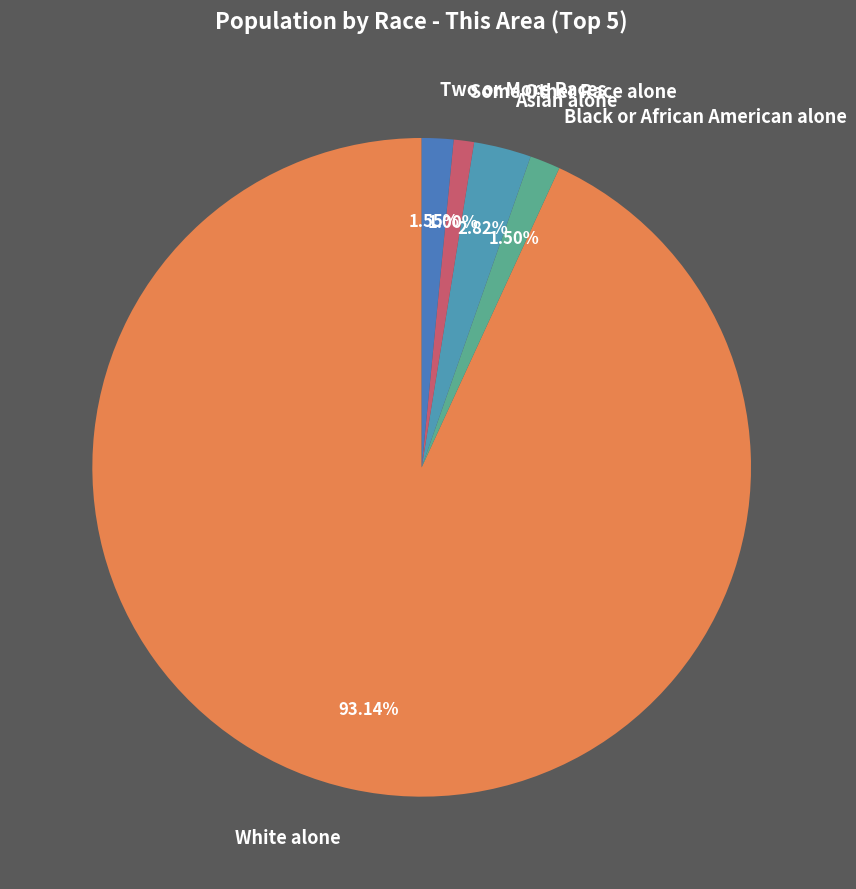

How many segments does this pie chart have?

5